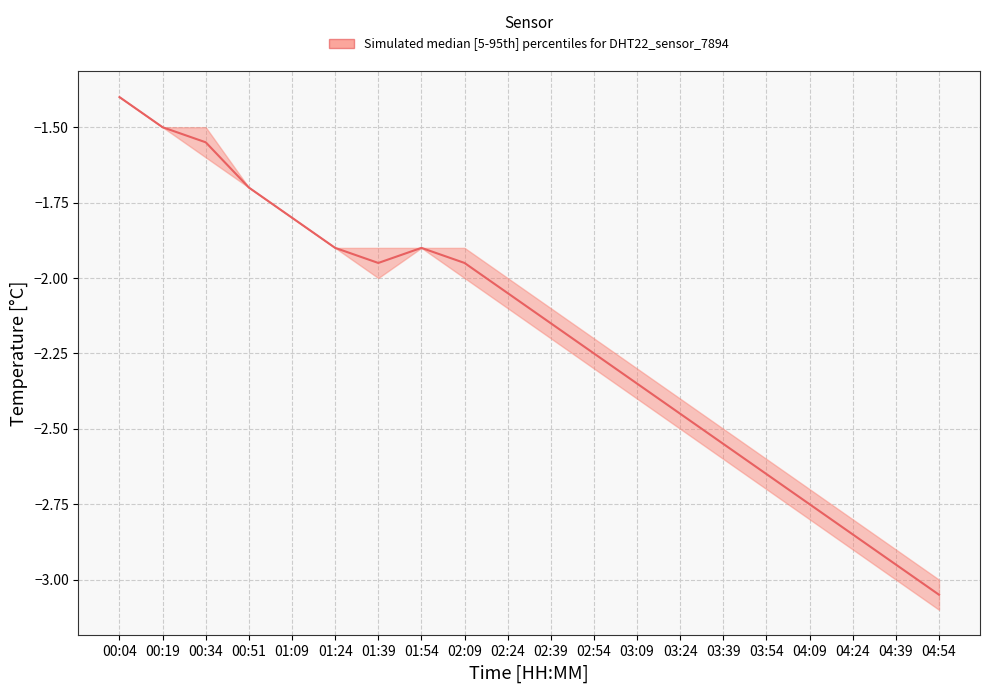

The temperature_median series shows -3.9 at 03:54. True or false?

False